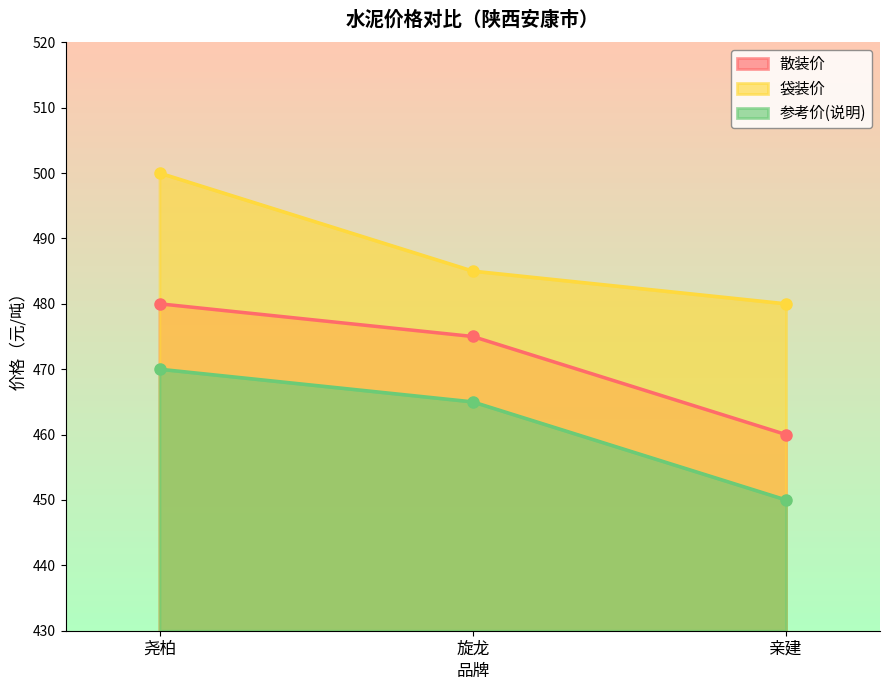

At 亲建, list the series in order from largest to smallest.

袋装价, 散装价, 参考价(说明)